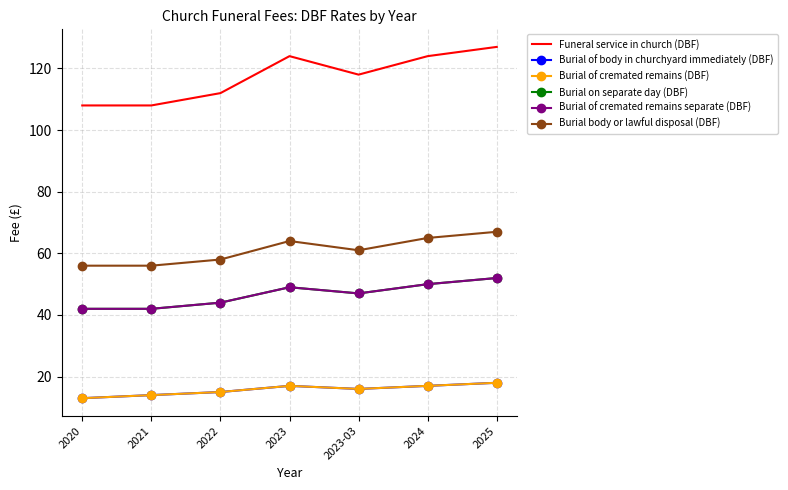

What is the value of the Burial of body in churchyard immediately (DBF) point at the 7th from the left?

18